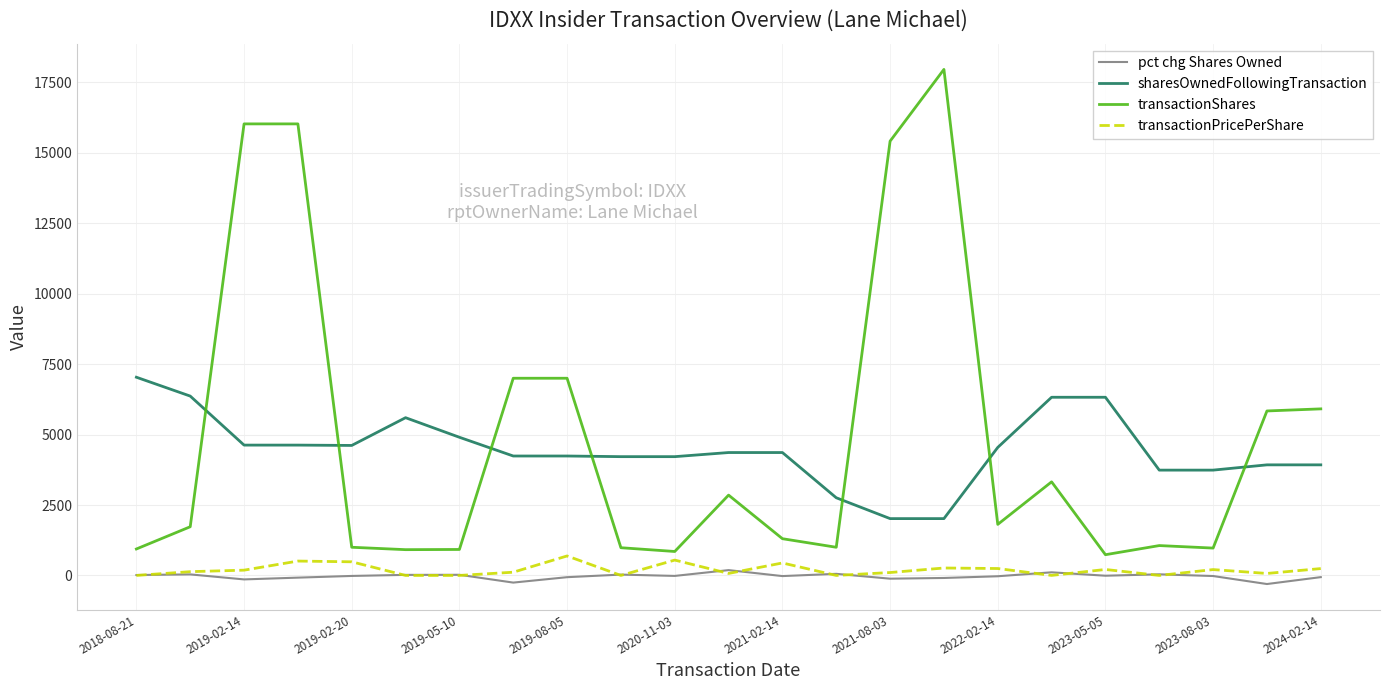

What is the difference between the maximum and second lowest values in the sharesOwnedFollowingTransaction series?

5018.0